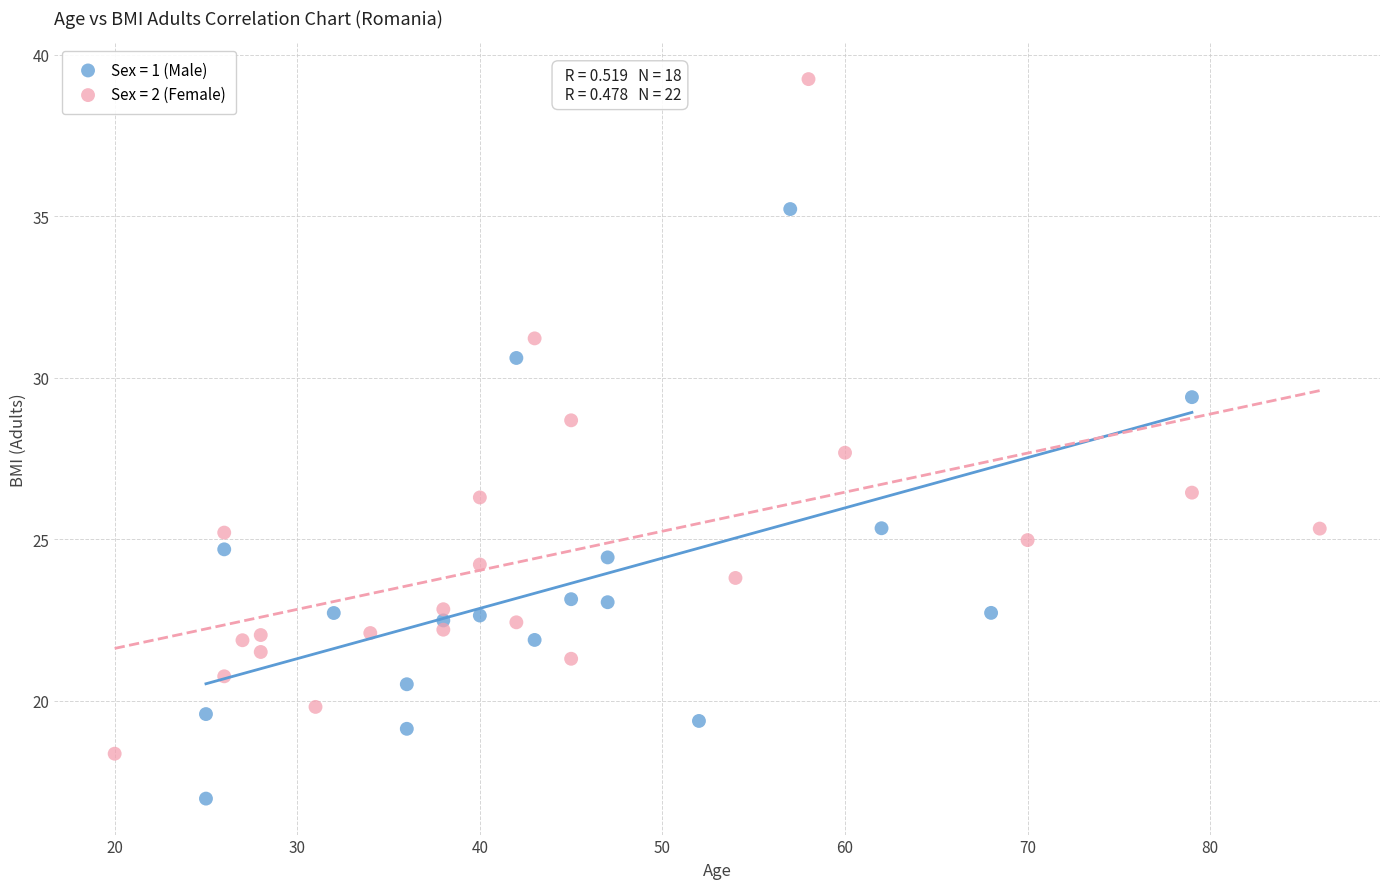

Which series reaches the maximum Y coordinate?

Sex = 2 (Female)